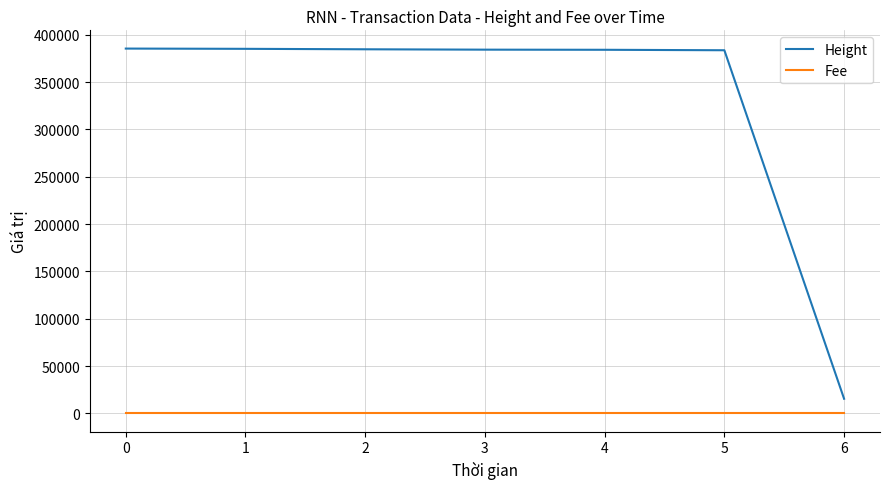

True or false: Fee and Height cross at least once.

False